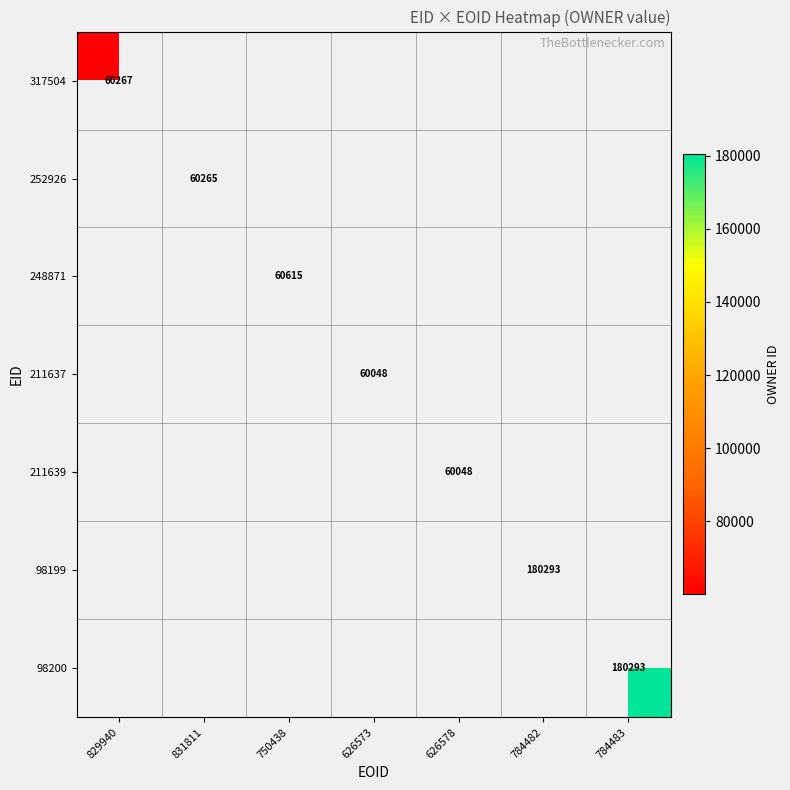

Count the number of categories in the chart.

7